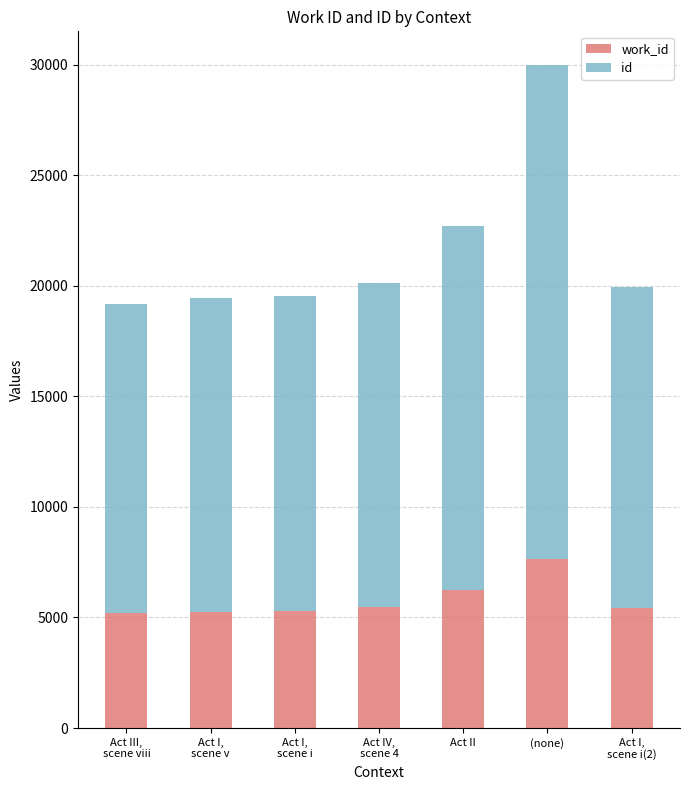

At which category is the sum across all series the highest?

(none)